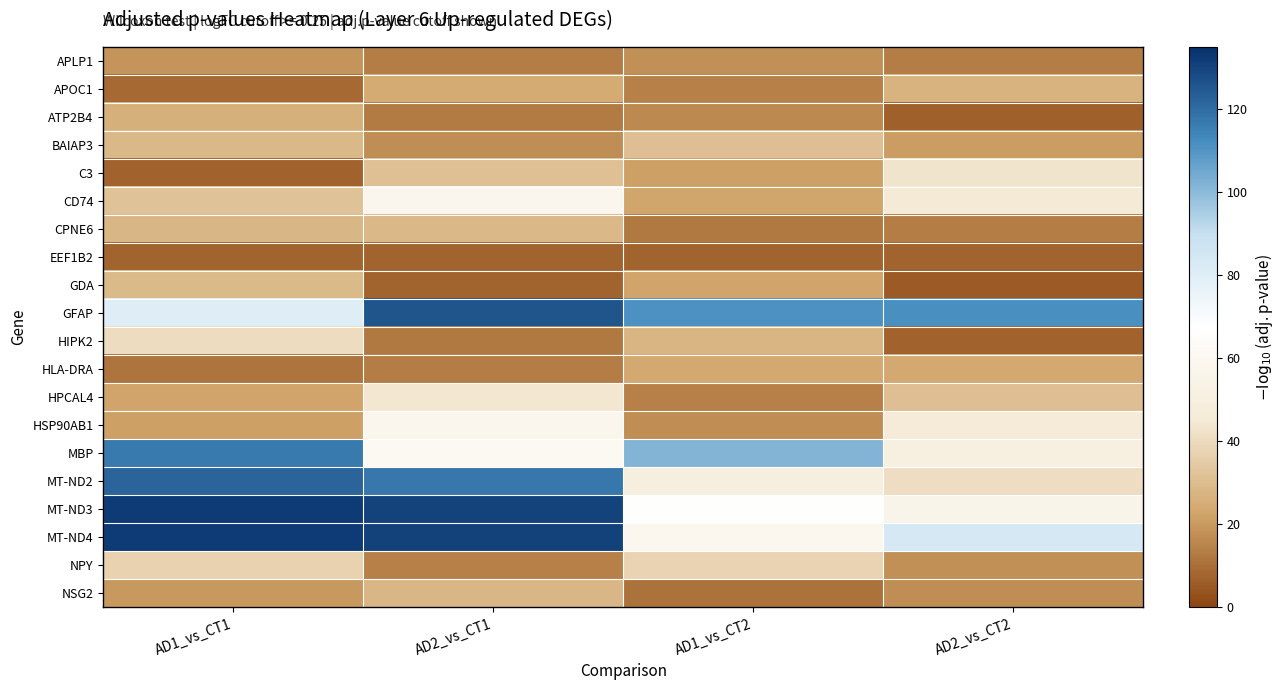

What is the maximum value shown in the chart?

132.1